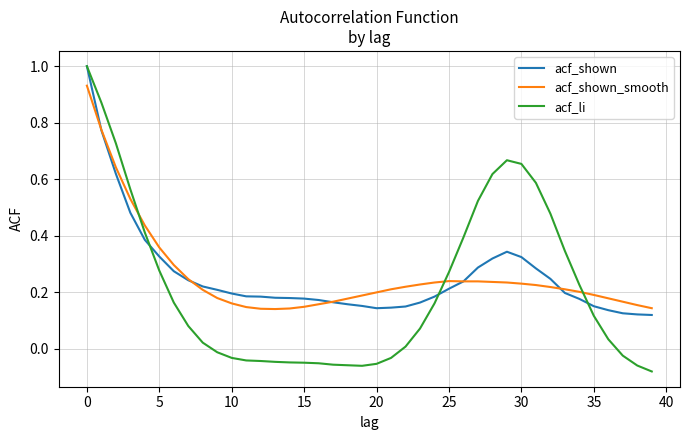

What is the greatest value displayed?

1.0